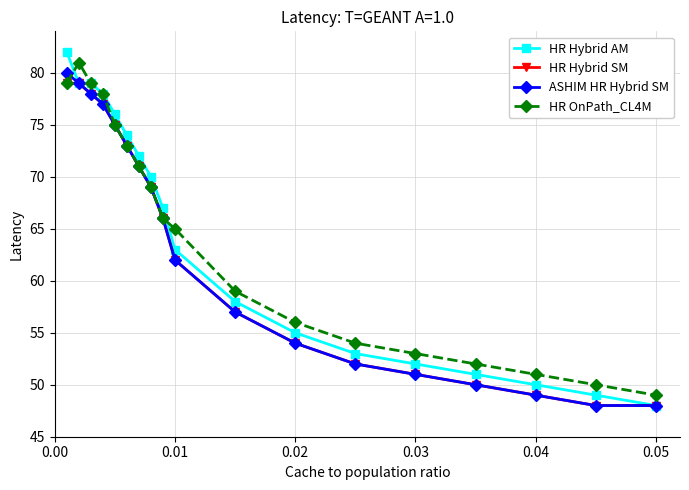

What is the lowest value of the HR Hybrid SM series?

48